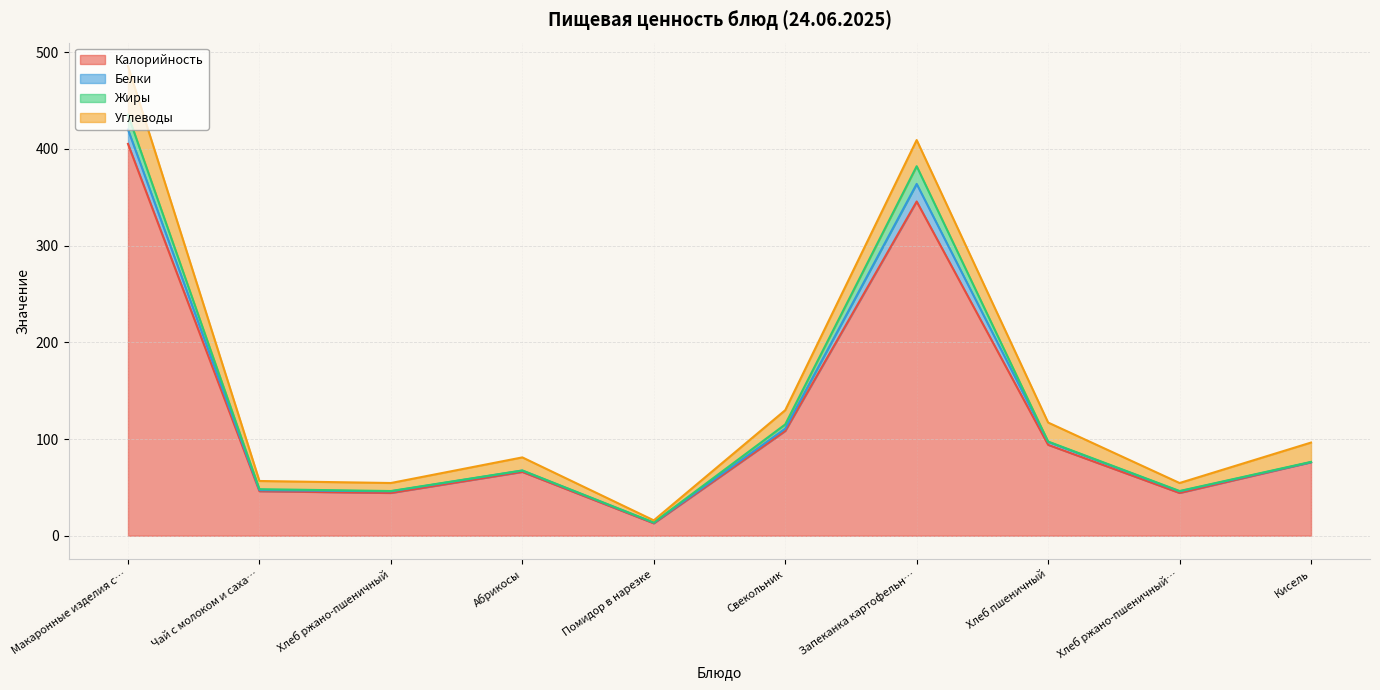

Where does the Калорийность series first go above 76?

Макаронные изделия с…